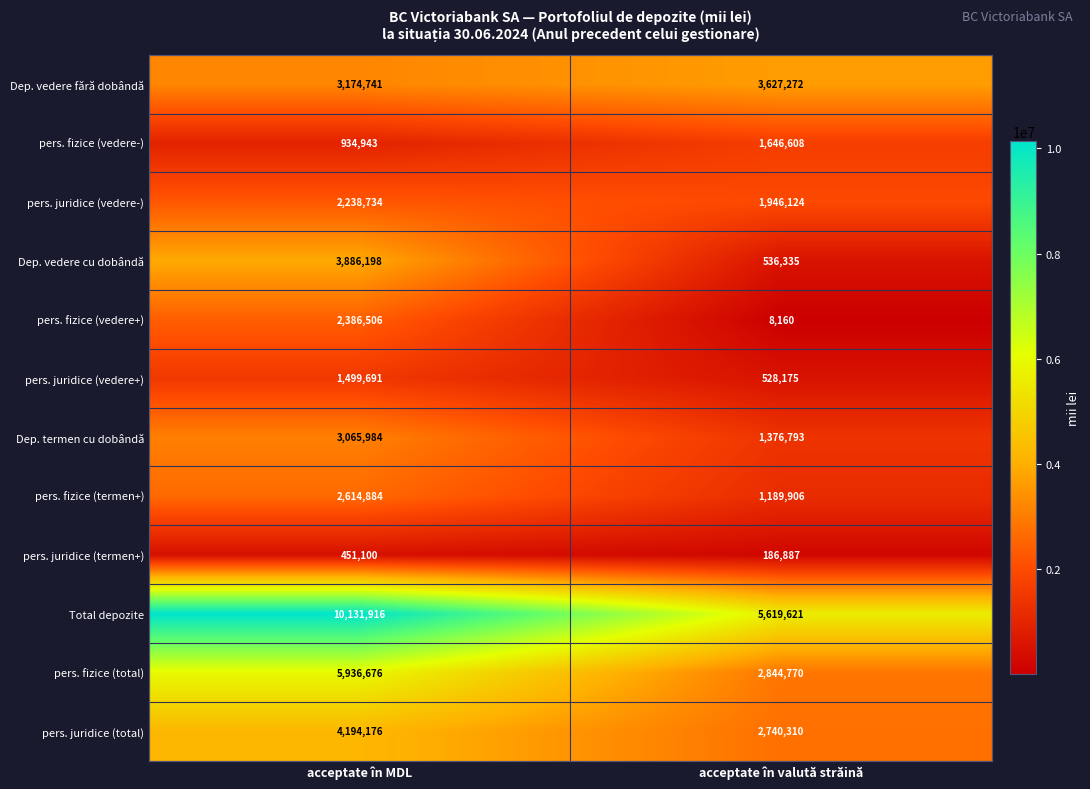

The Dep. vedere cu dobândă series shows 745246 at acceptate în valută străină. True or false?

False